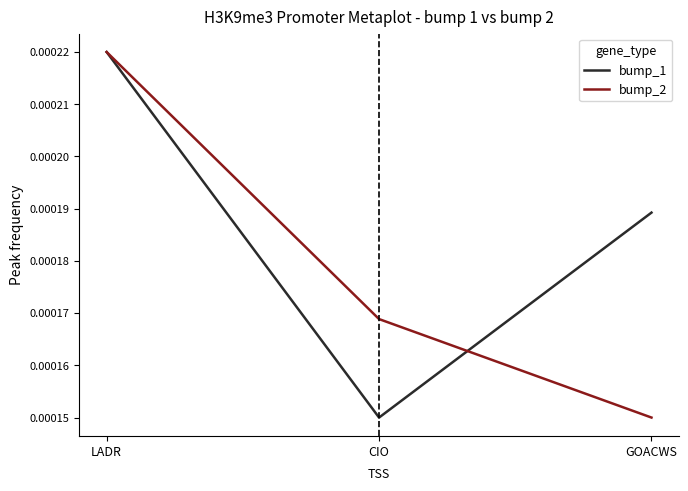

Between CIO and GOACWS, which series saw the biggest shift?

bump_1